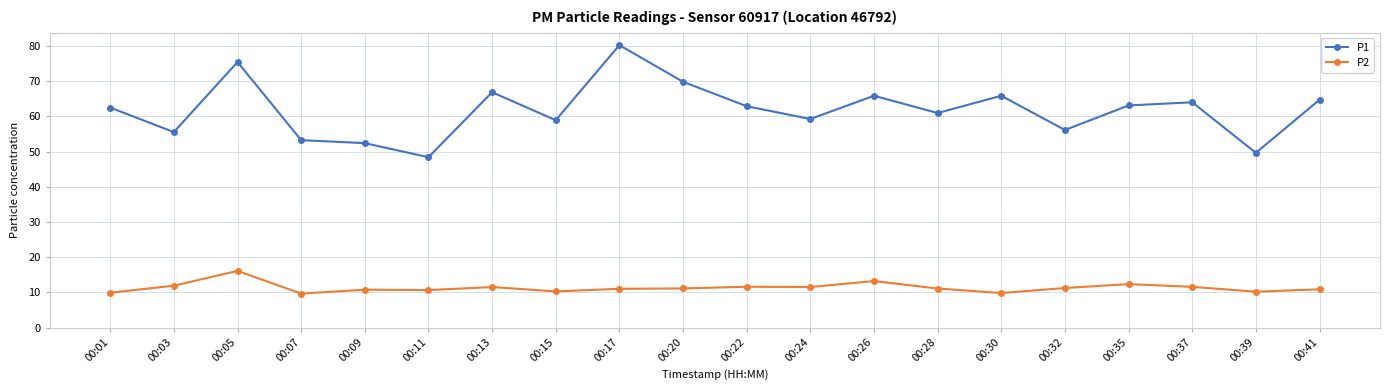

Where is the first local maximum for P1?

00:05